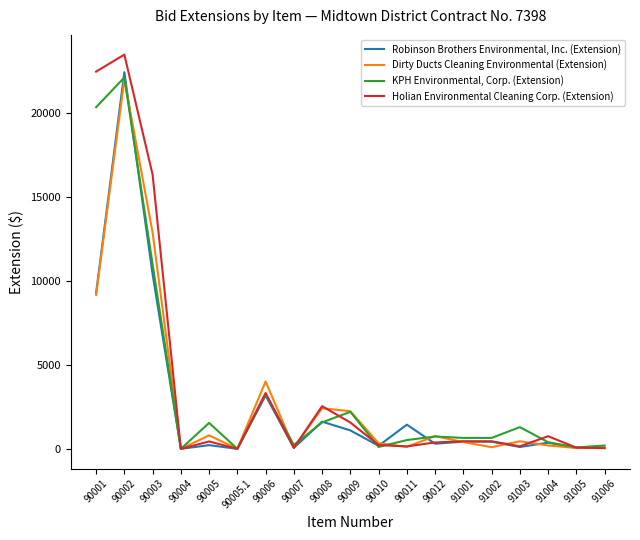

What is the difference between the maximum and minimum values in the KPH Environmental, Corp. (Extension) series?

22117.0